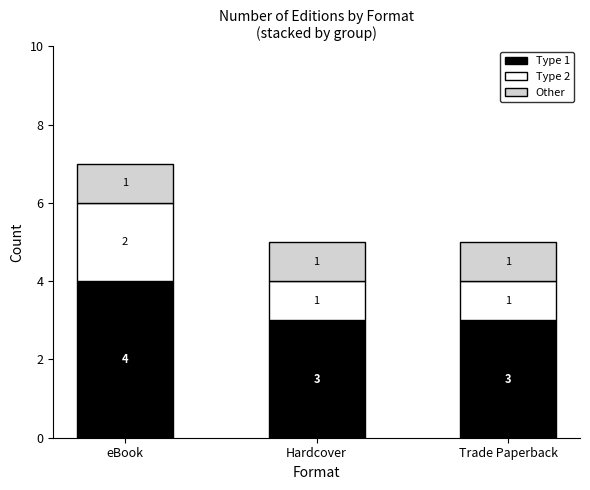

How many Type 1 values are between 3 and 4?

3